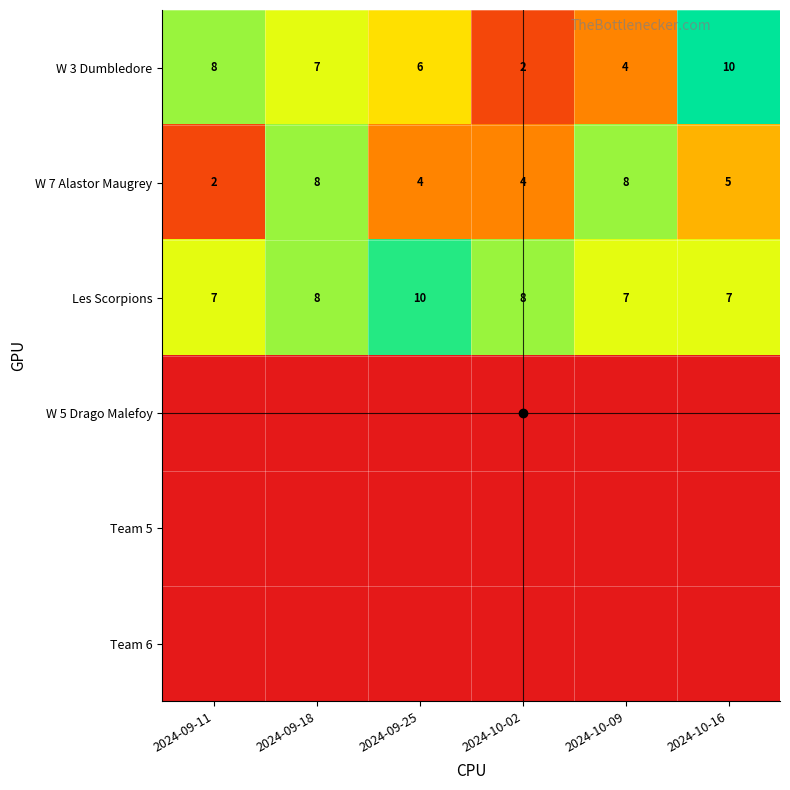

Count the number of data series in this chart.

6